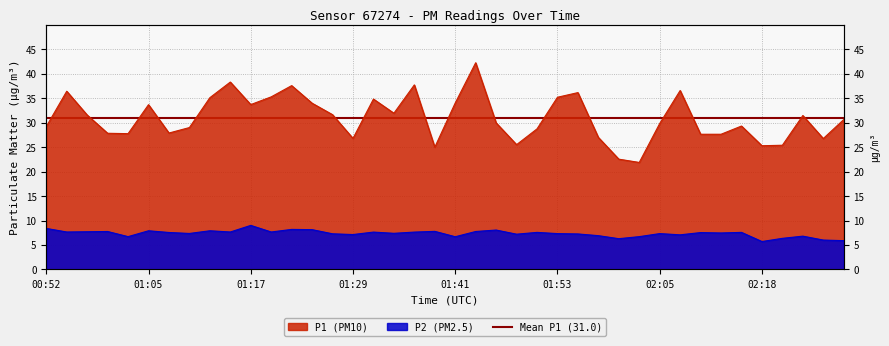

What is the value of the P1 point at the 1st from the left?

29.2